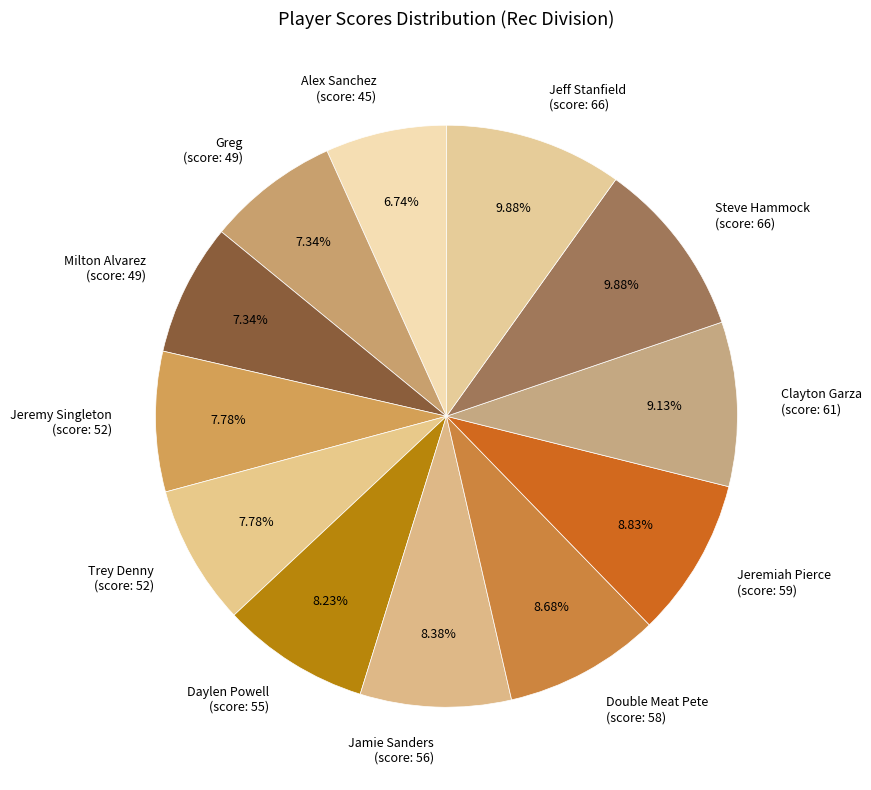

Approximately how many times larger is the value at Clayton Garza (score: 61) compared to Trey Denny (score: 52)?

1.2